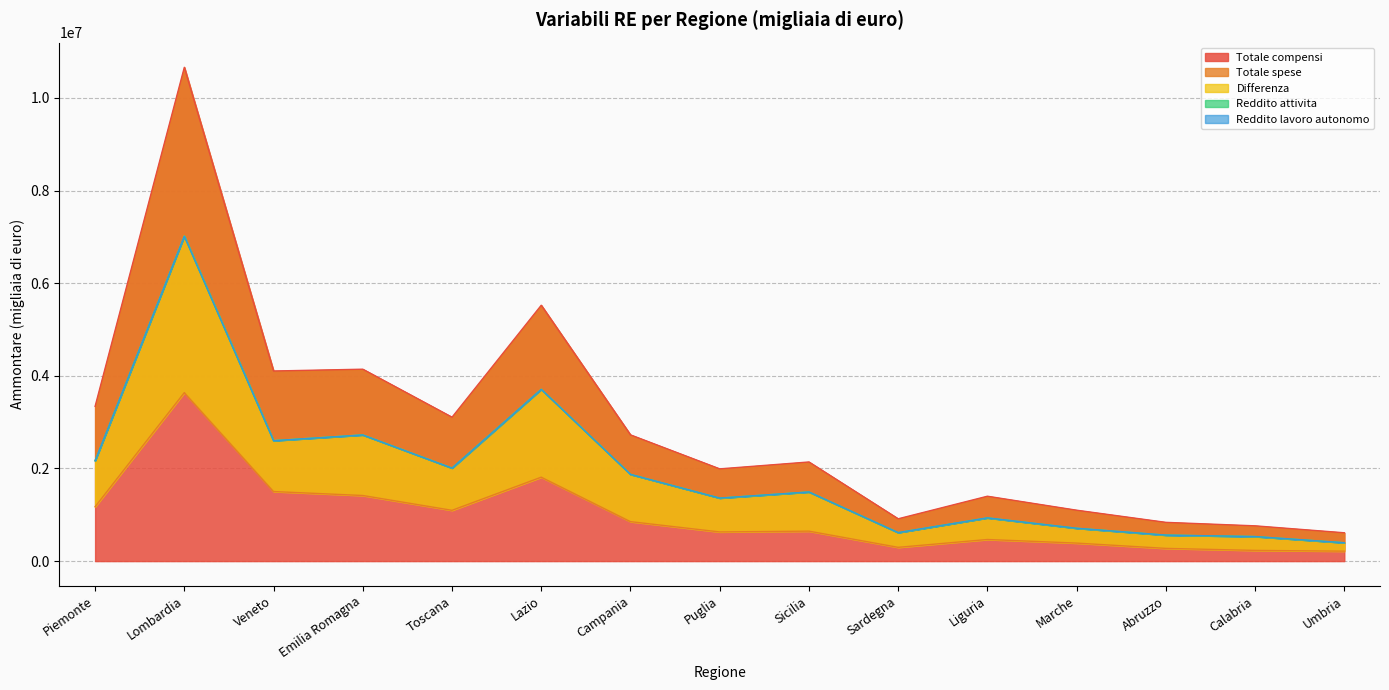

At which category is the sum across all series the highest?

Lombardia